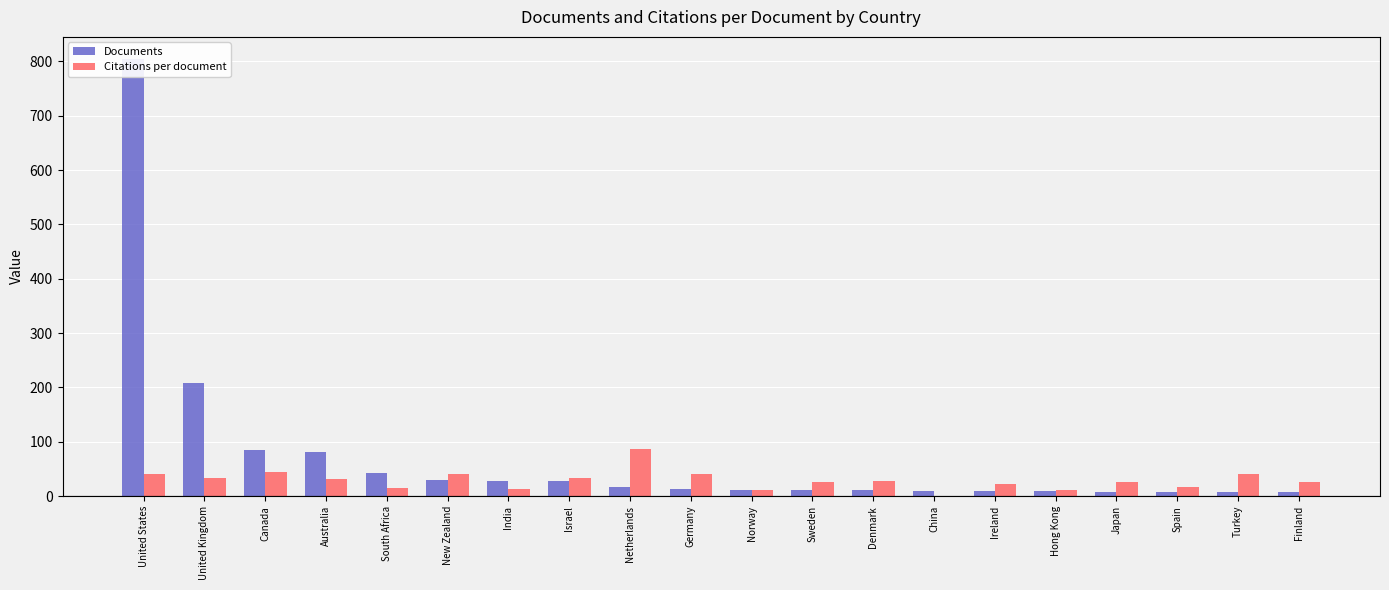

What are all the series names shown in the legend?

Documents, Citations per document